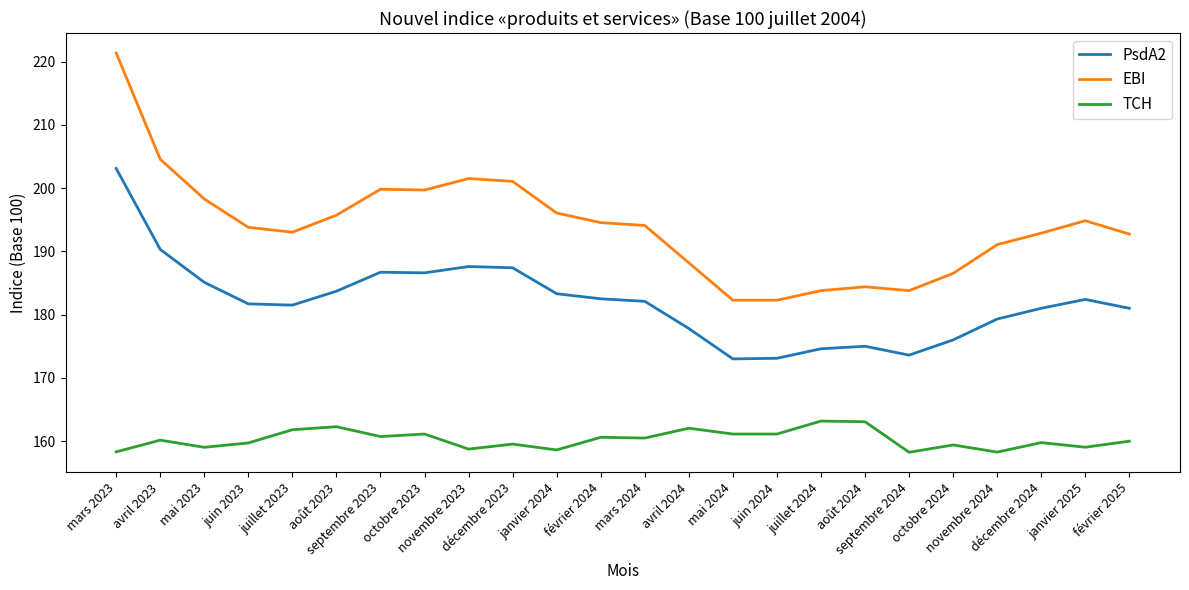

List the series in order of their overall mean, highest first.

EBI, PsdA2, TCH